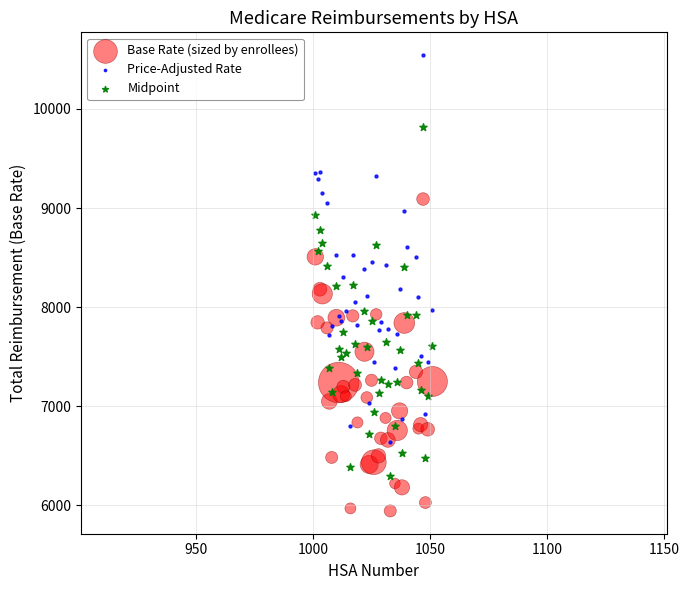

What are all the series names shown in the legend?

Base Rate (sized by enrollees), Price-Adjusted Rate, Midpoint